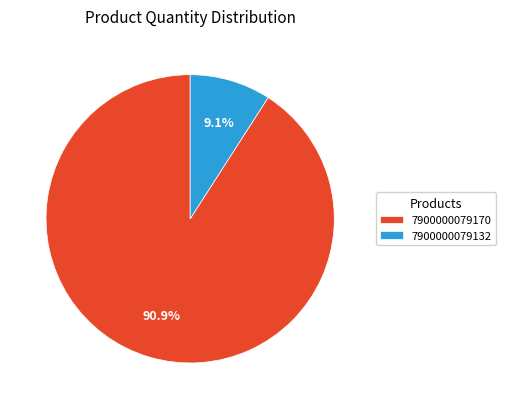

Is there a majority slice in this chart?

Yes